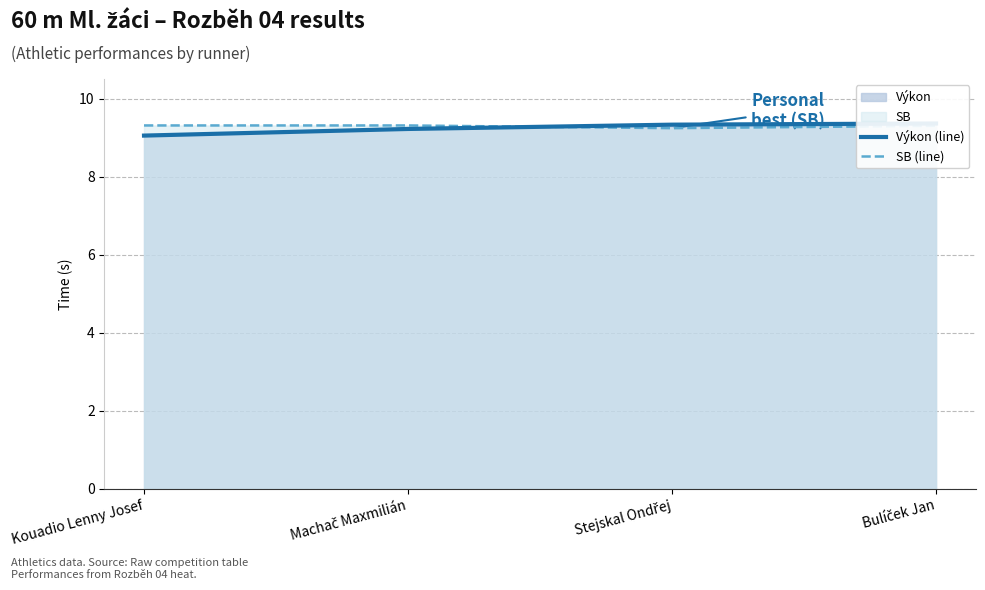

What is the label of the 1st point from the right?

Bulíček Jan